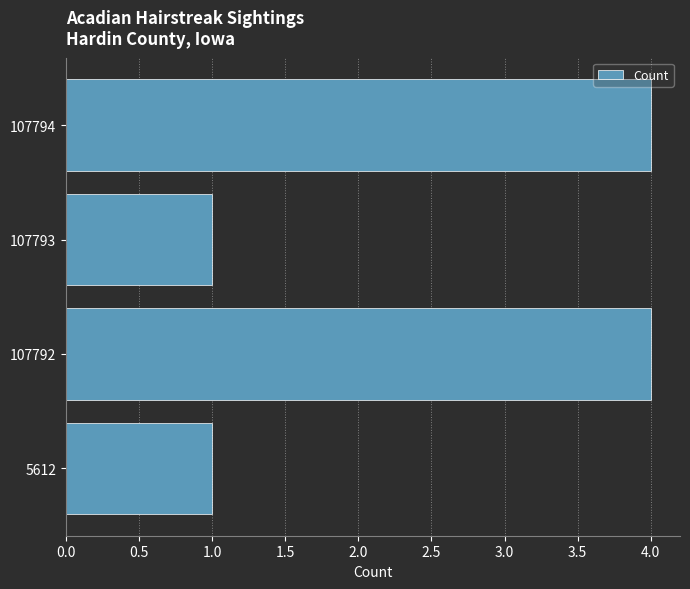

What is the change in value from 5612 to 107794?

+3